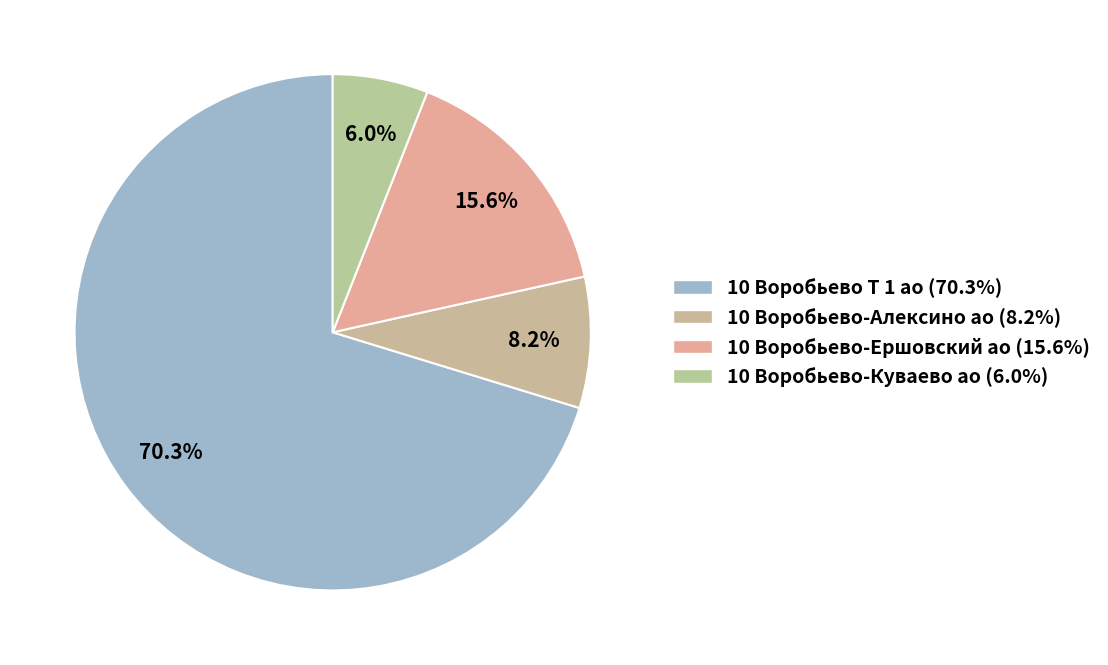

What is the smallest slice in the pie chart?

10 Воробьево-Куваево ао